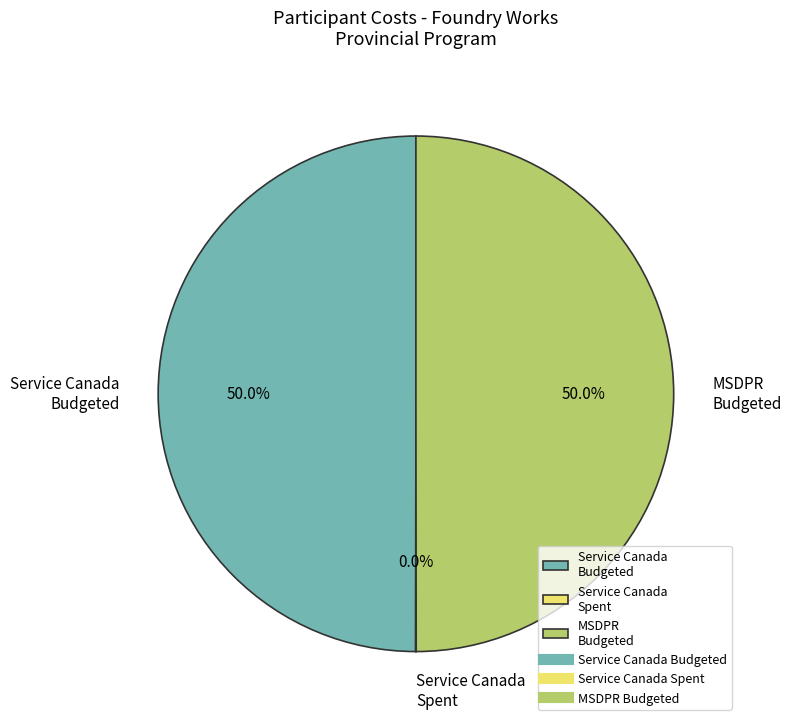

What percentage is NOT represented by MSDPR Budgeted?

50.0%